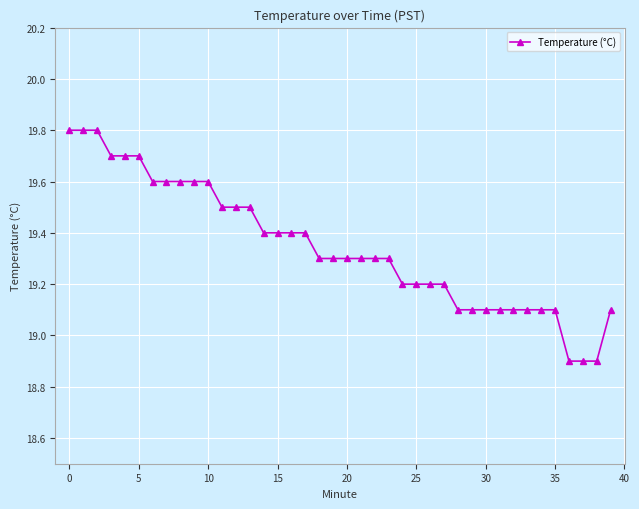

How many values exceed 19?

37